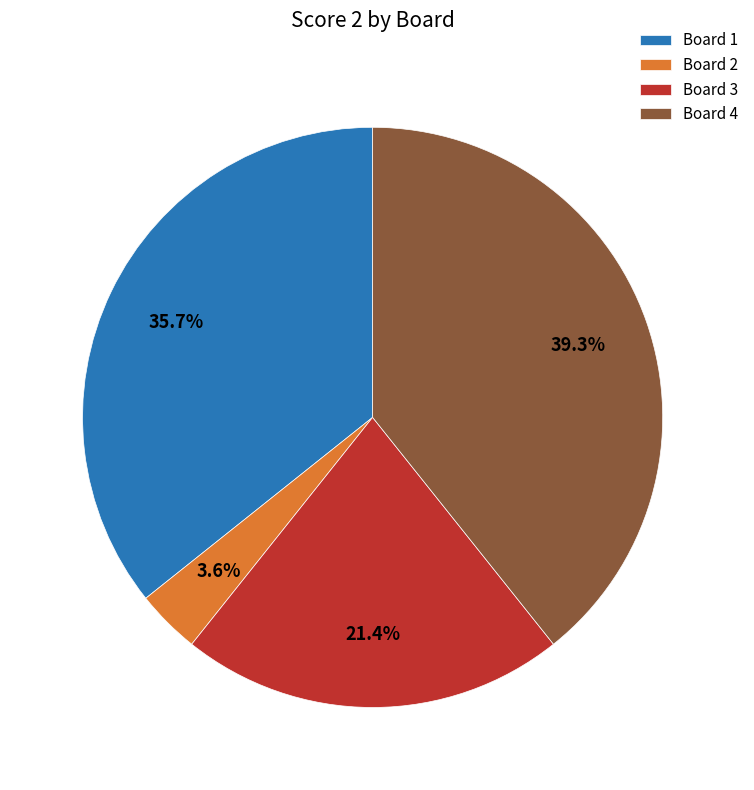

What portion of the pie excludes Board 4?

60.7%